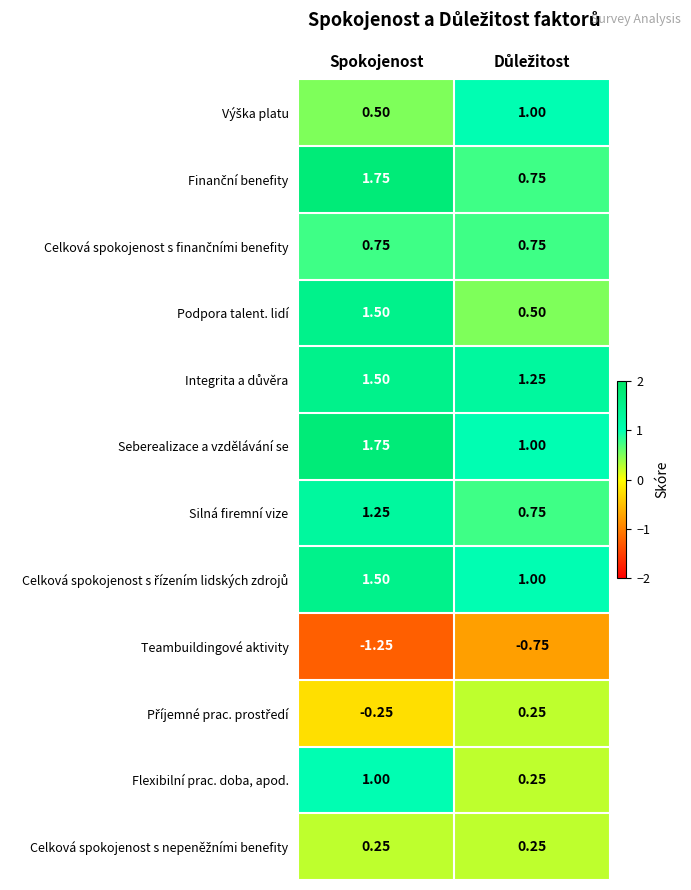

Count the number of data series in this chart.

12